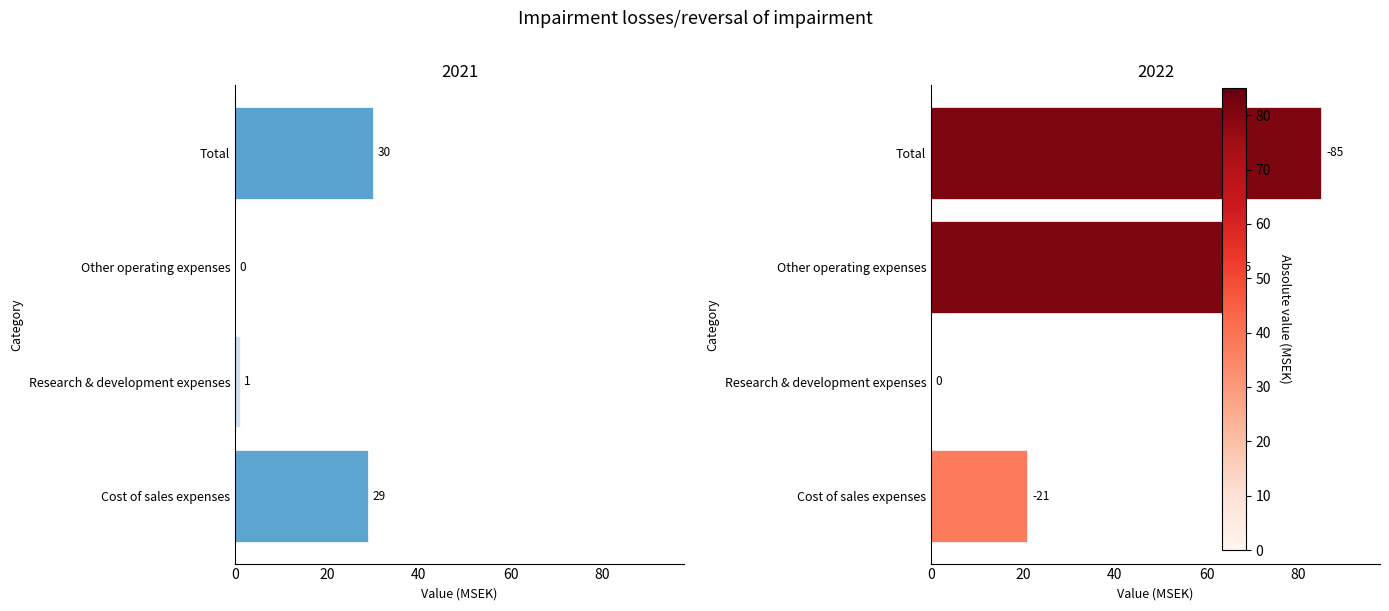

What is the difference between the 2021 values at Cost of sales expenses and Total?

1